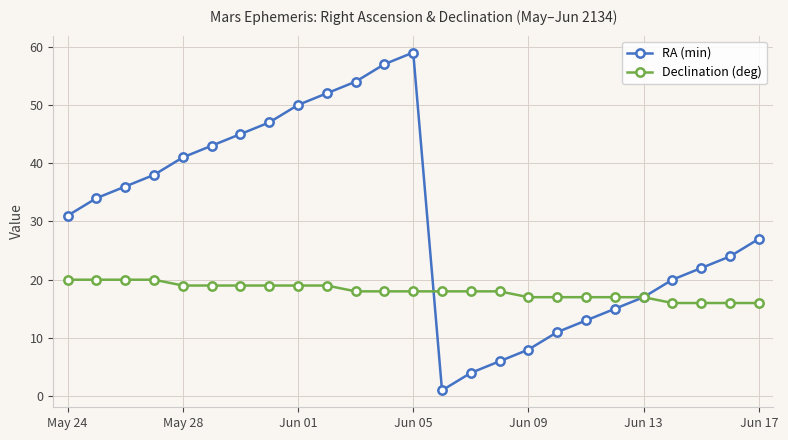

Which series has the largest range (max minus min)?

RA (min)